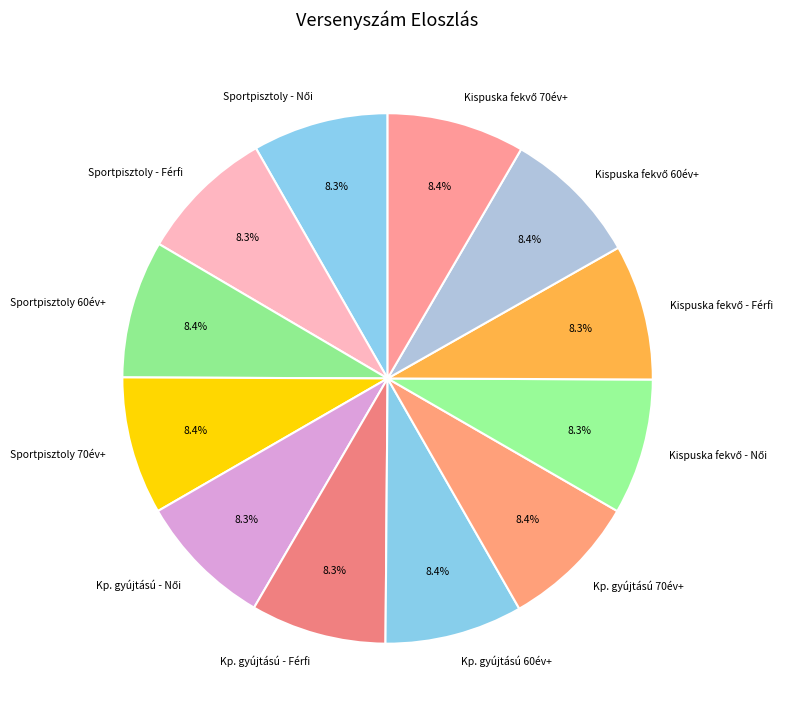

Does Kp. gyújtású 60év+ account for over 50% of the chart?

No